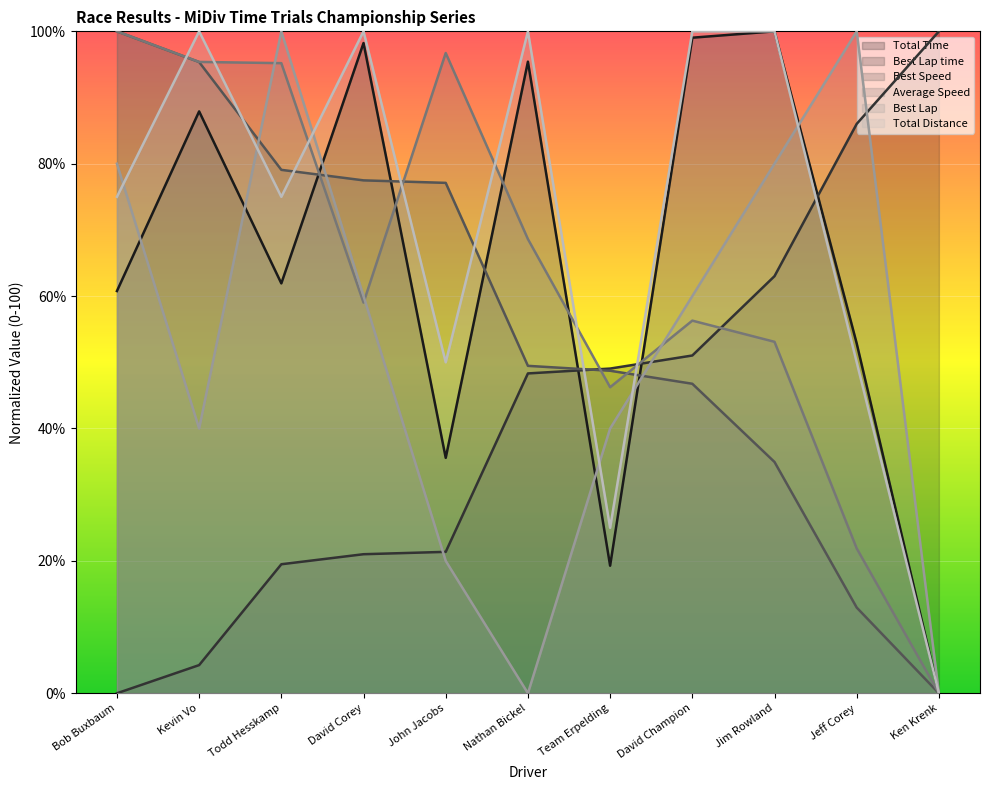

True or false: Total Time and Best Lap time intersect in this chart.

True